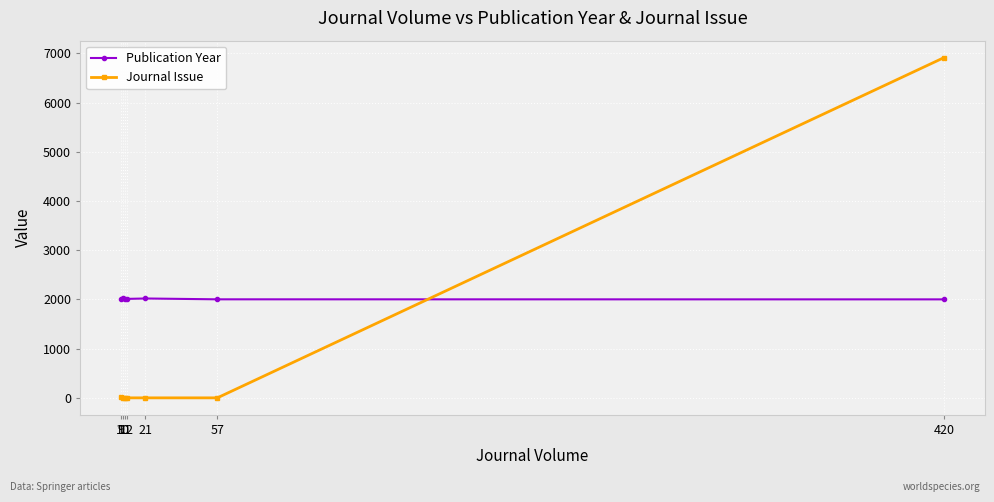

Which series has the largest total across all categories?

Publication Year